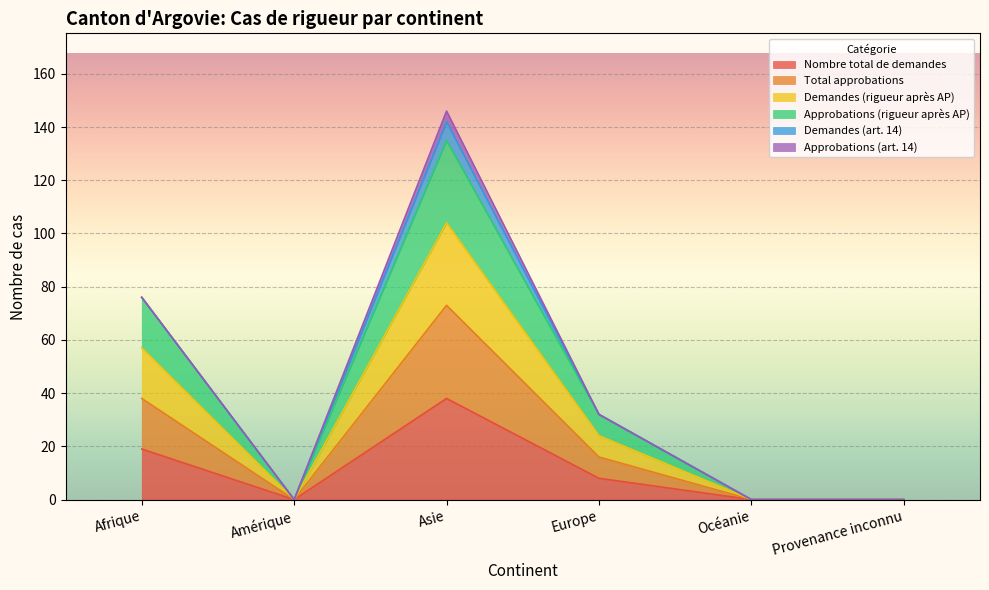

True or false: Nombre total de demandes and Approbations (rigueur après AP) intersect in this chart.

False